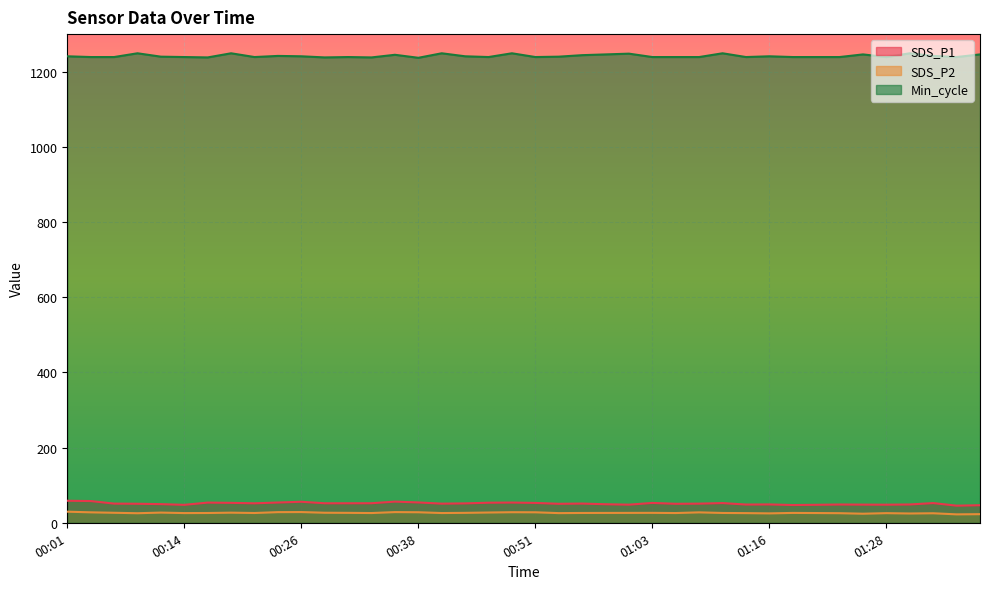

Where is the first local minimum for SDS_P2?

00:09